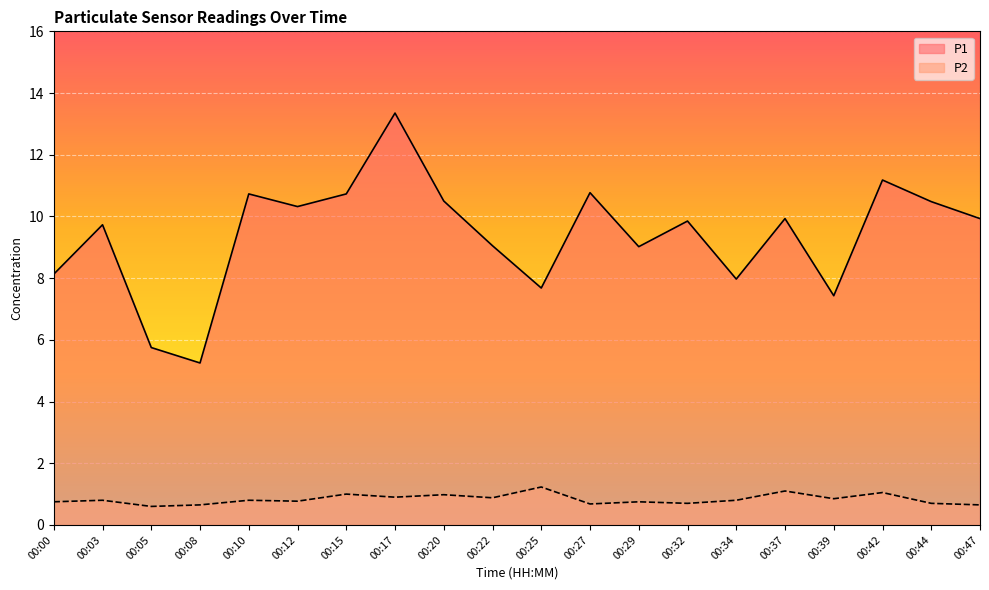

What is the value of the P2 point at the 10th from the left?

0.9